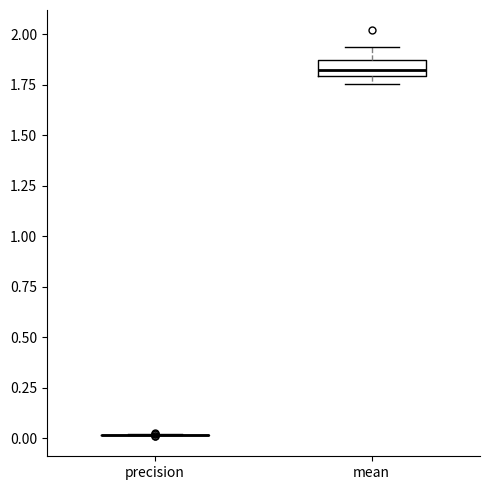

Reading left to right, read every box against the y-axis: the position of its median line, the range the box covers, and the ends of its whiskers. The values are not printed on the chart, so give them approximately, as read against the axis.

precision: box collapsed to a line at 0.00, whiskers 0.00 to 0.00
mean: median 1.80 (inside the box), box 1.80 to 1.85, whiskers 1.75 to 1.95